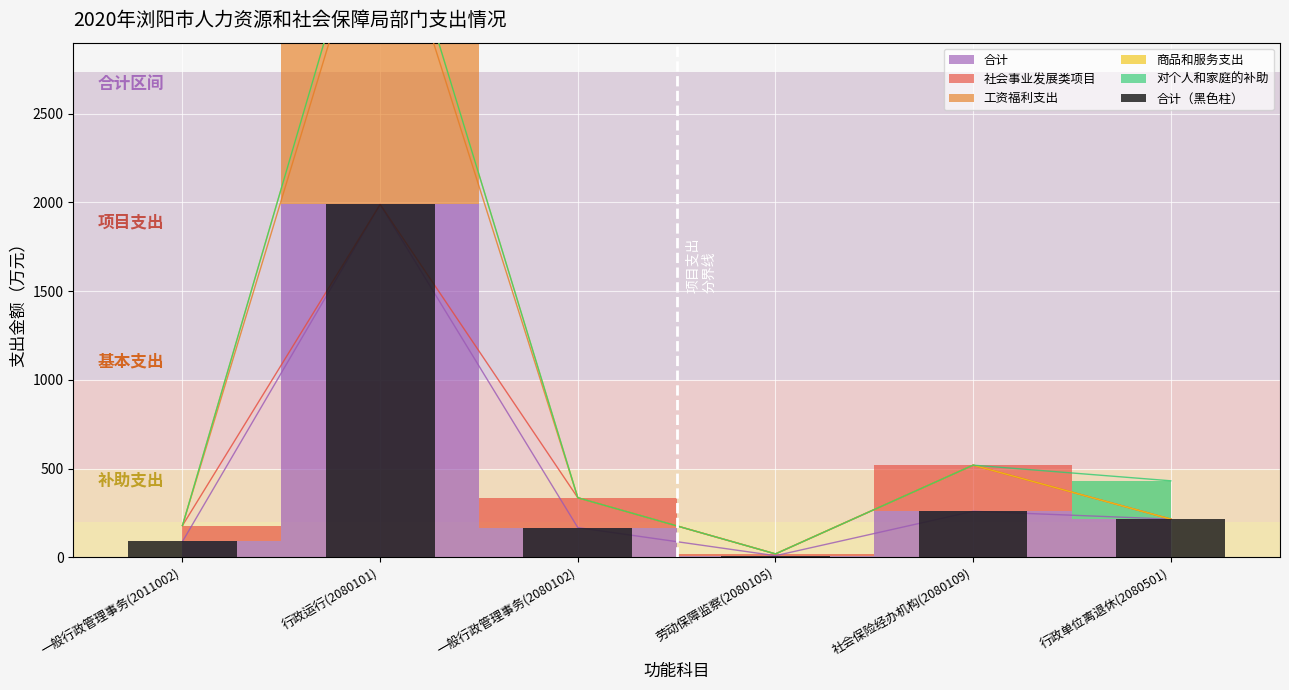

List the labels in order of value, largest first.

行政运行(2080101), 社会保险经办机构(2080109), 行政单位离退休(2080501), 一般行政管理事务(2080102), 一般行政管理事务(2011002), 劳动保障监察(2080105)